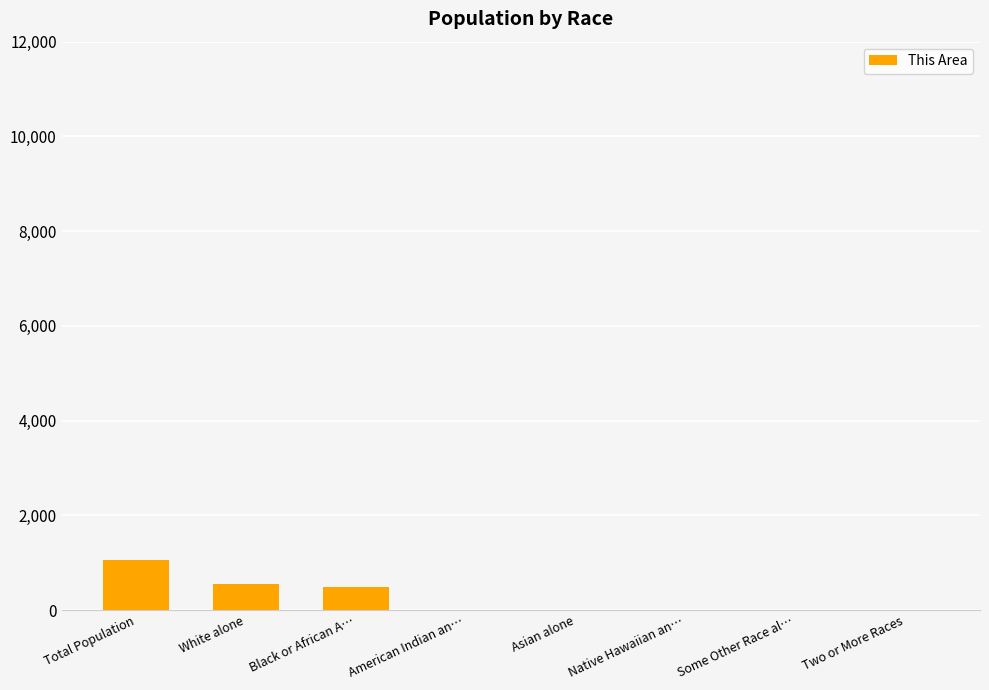

What is the sum of all values?

2136